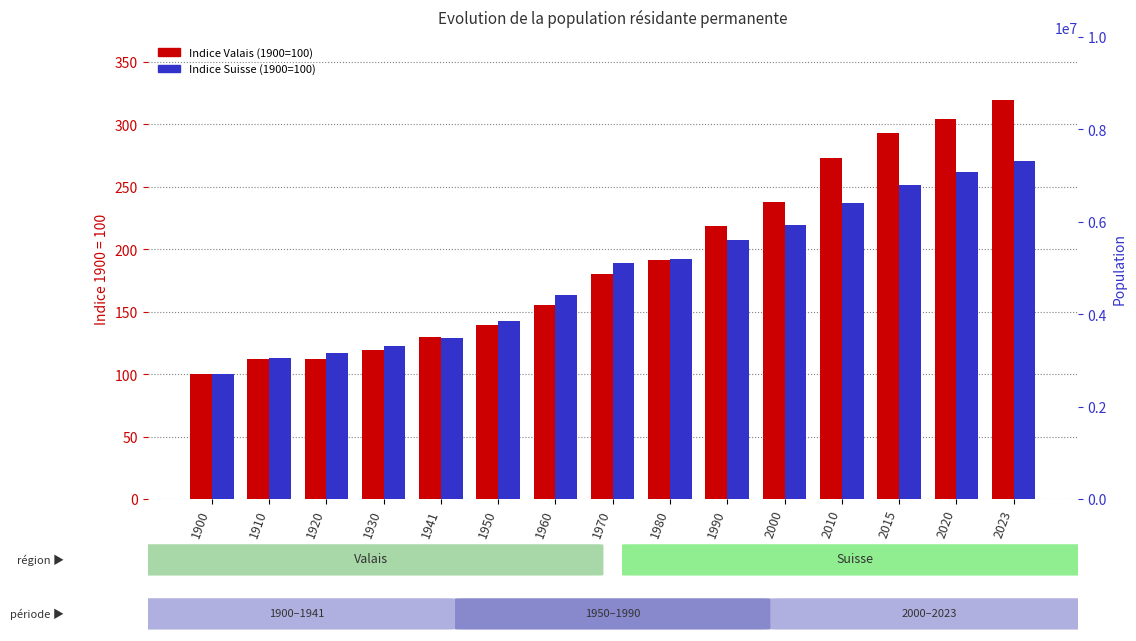

What is the sum of the Indice Valais (1900=100) values at 1910 and 1930?

231.4